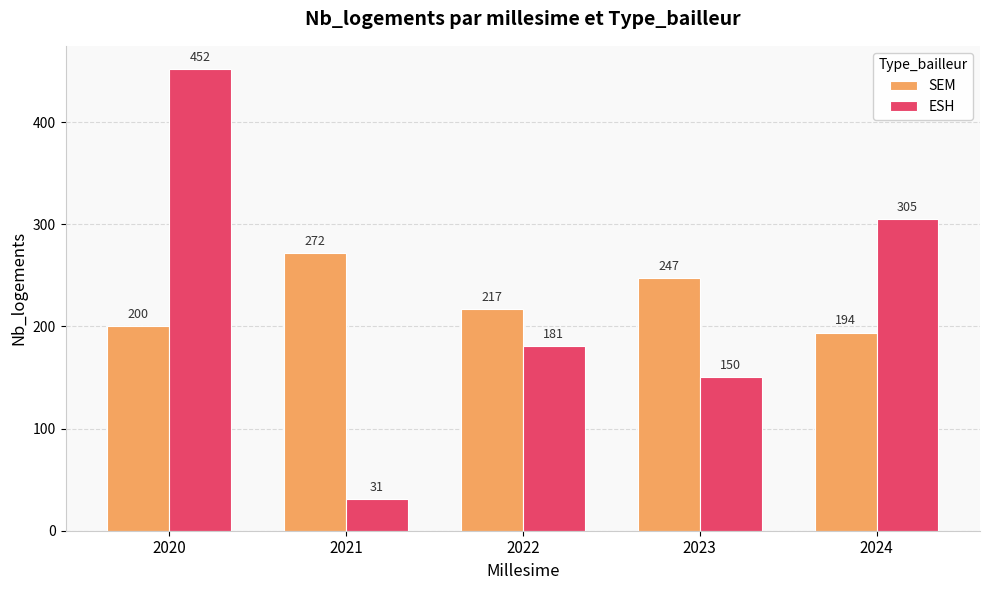

How many bars are there in each group?

2